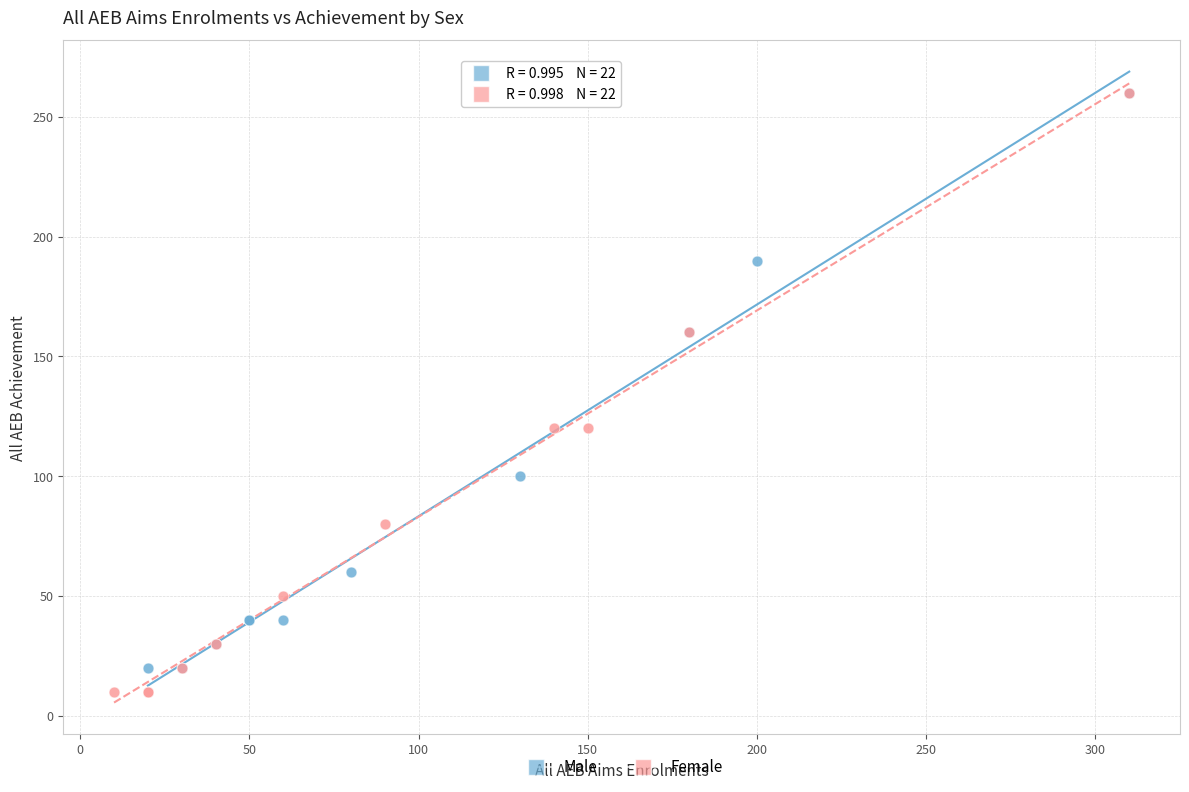

Which series has the widest spread of Y values?

Female